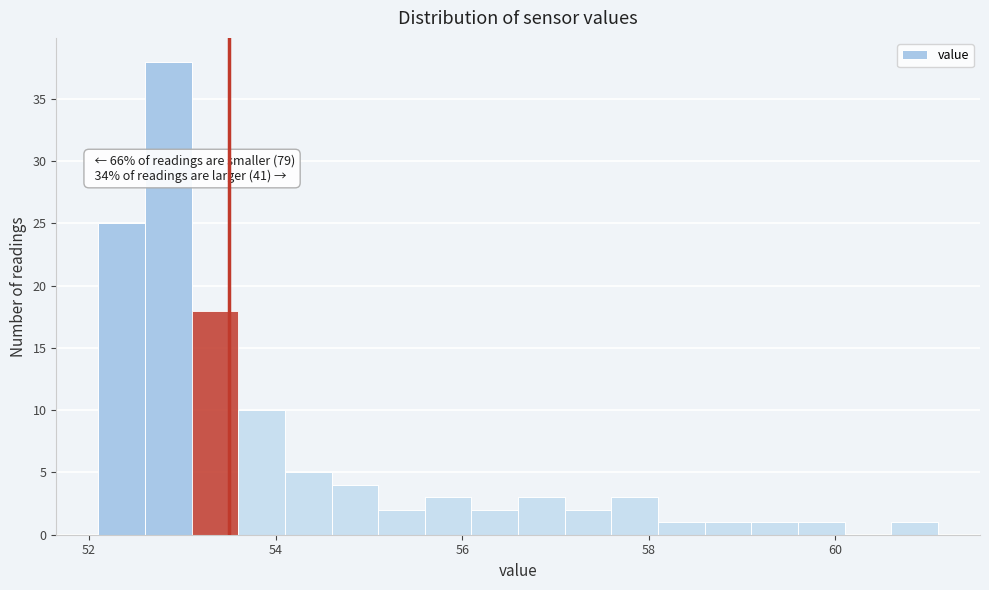

Around what value on the x-axis is the tallest bar? Give the approximate position of its centre, as read against the axis.

52.8